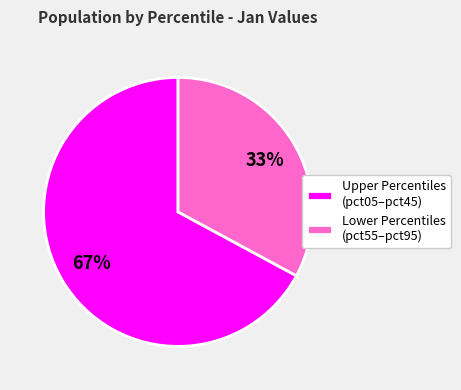

To the nearest percent, what is the average slice percentage?

50%